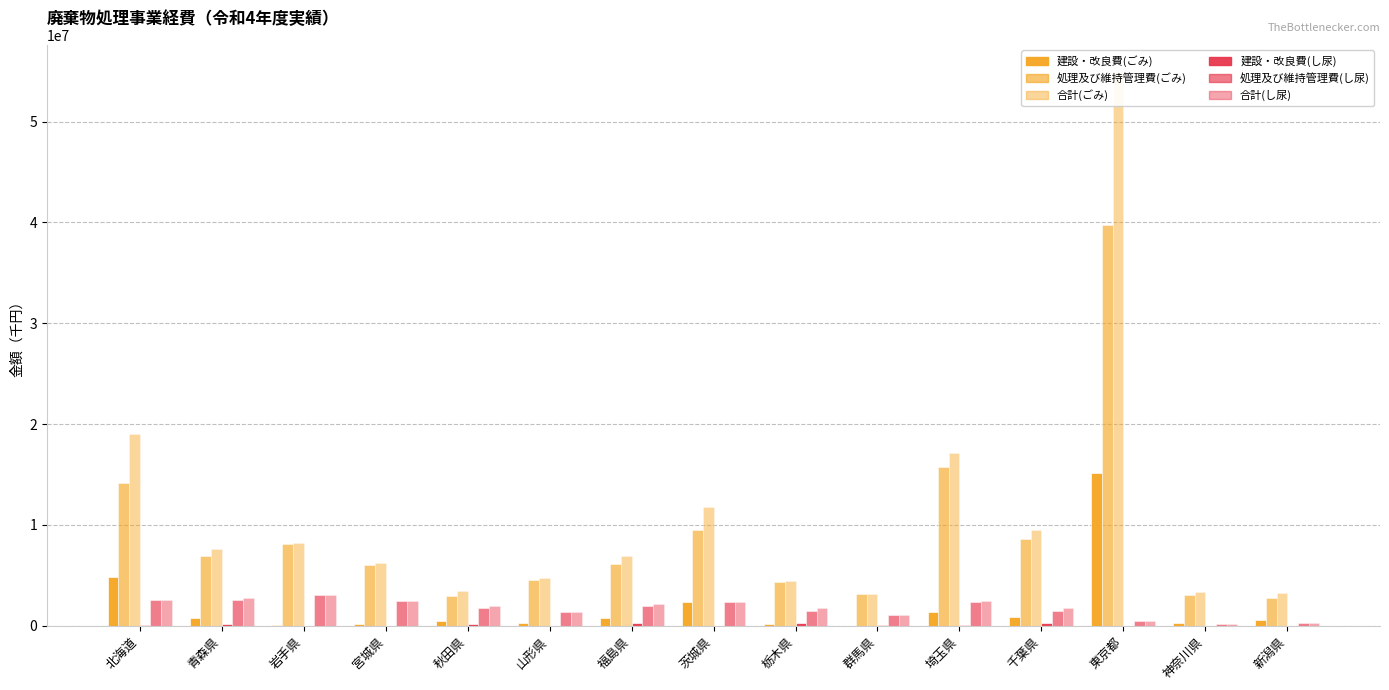

Which series has the widest spread of values?

合計(ごみ)